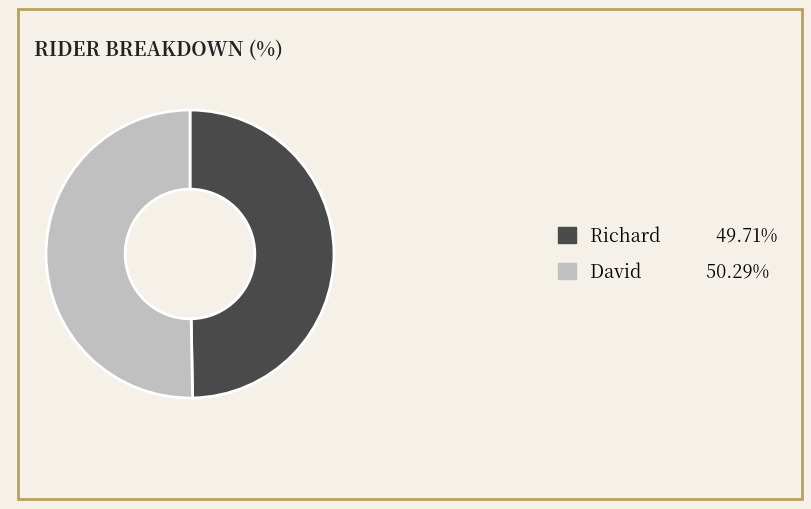

Is the sum of Richard 49.71% and David 50.29% greater than half?

Yes